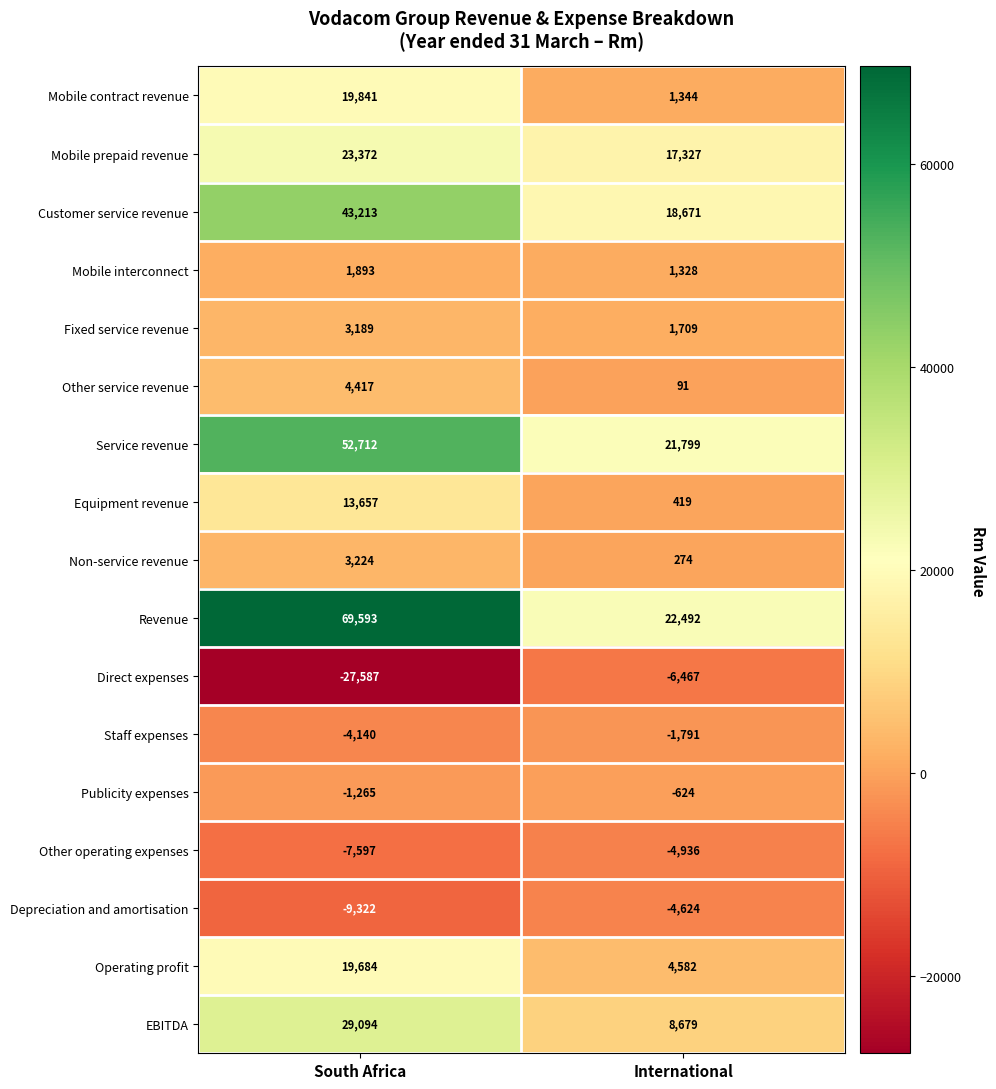

Which series has the largest total across all categories?

Revenue